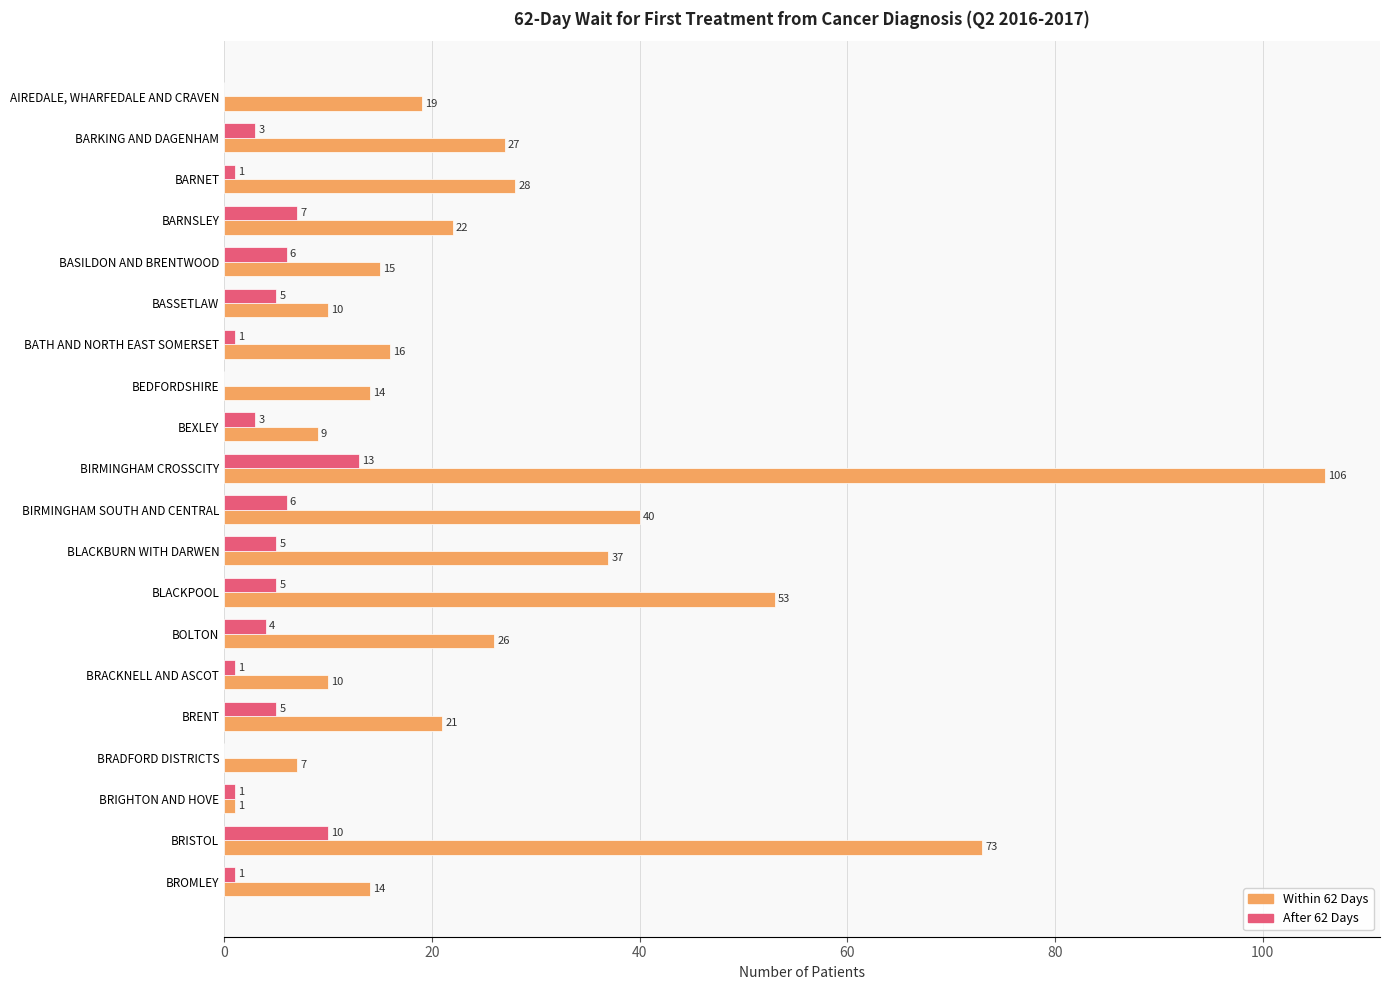

Which series changed the most between BOLTON and BRENT?

Within 62 Days